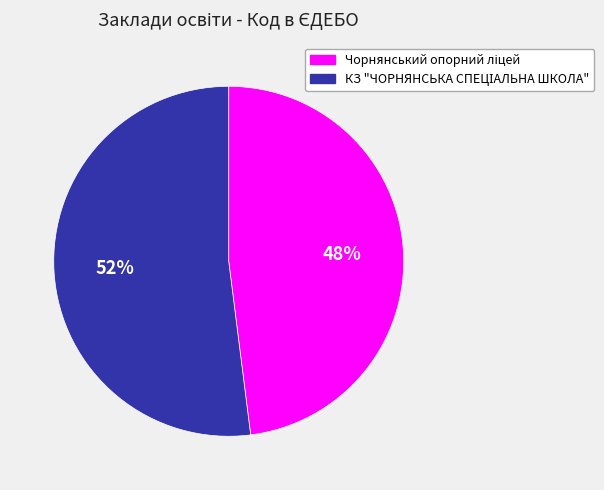

To the nearest percent, what is the average slice percentage?

50%